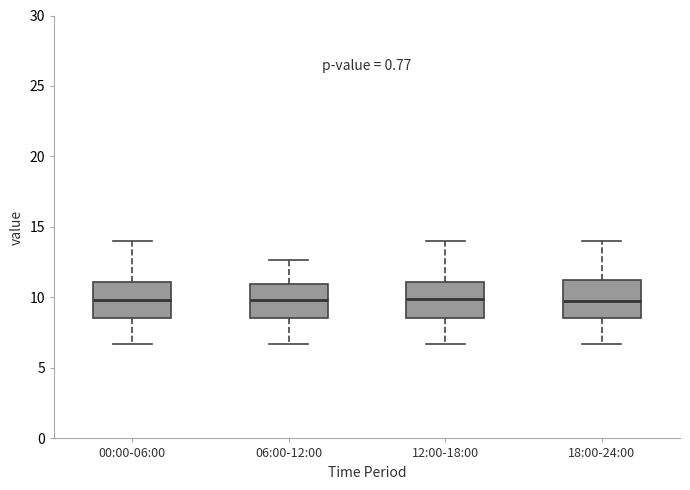

Reading left to right, read every box against the y-axis: the position of its median line, the range the box covers, and the ends of its whiskers. The values are not printed on the chart, so give them approximately, as read against the axis.

00:00-06:00: median 10.0, box 8.5 to 11.0, whiskers 6.5 to 14.0
06:00-12:00: median 10.0, box 8.5 to 11.0, whiskers 6.5 to 12.5
12:00-18:00: median 10.0, box 8.5 to 11.0, whiskers 6.5 to 14.0
18:00-24:00: median 9.5, box 8.5 to 11.0, whiskers 6.5 to 14.0